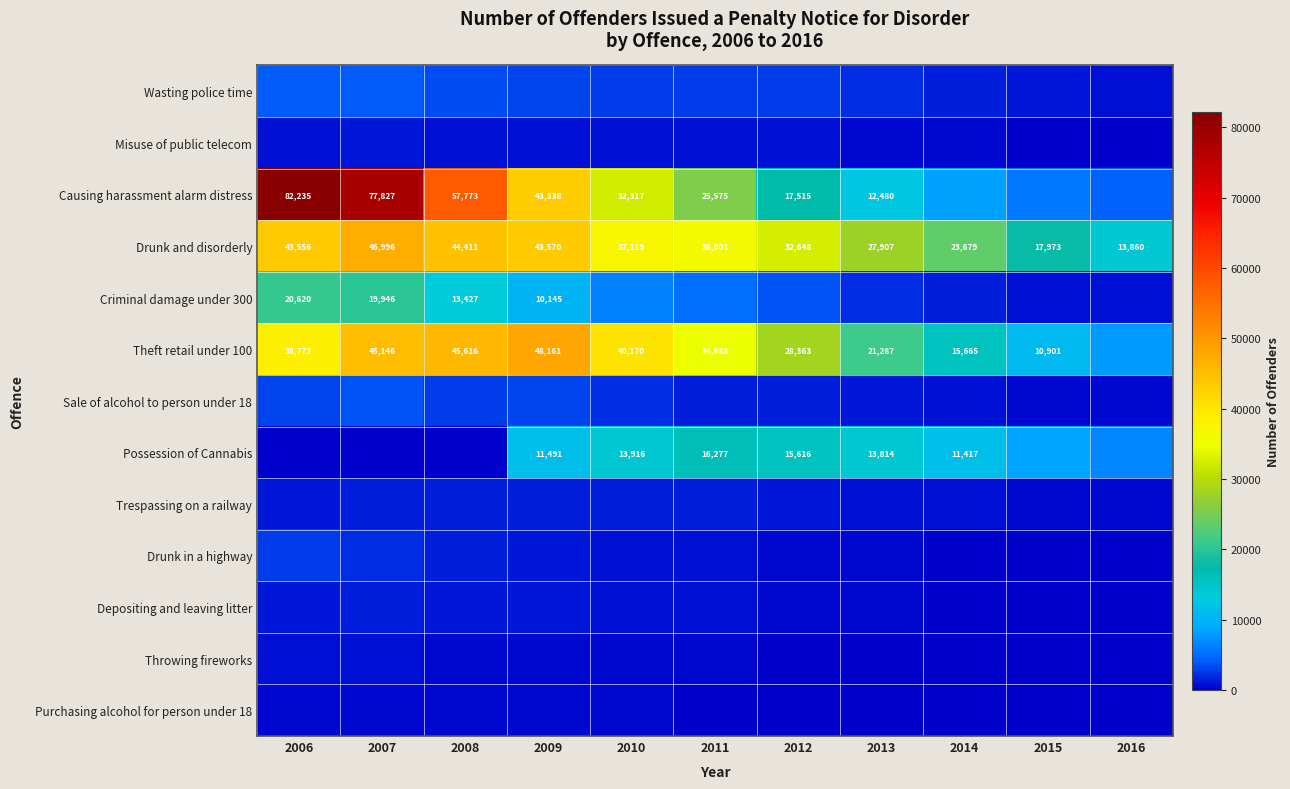

What is the maximum value shown in the chart?

82235